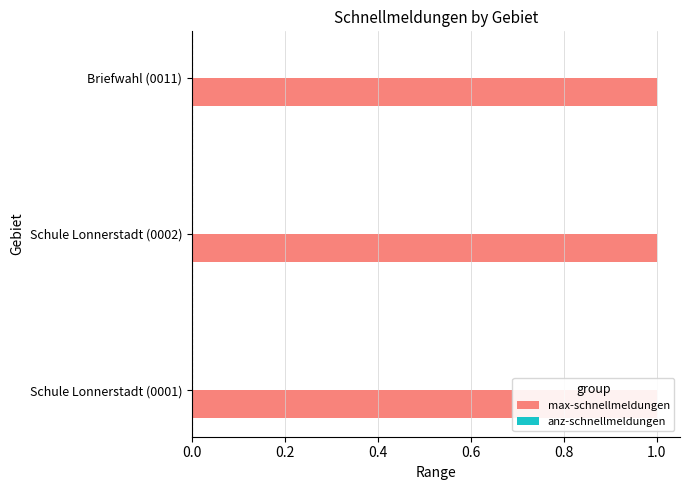

Is it true that max-schnellmeldungen equals 1 at Briefwahl (0011)?

True